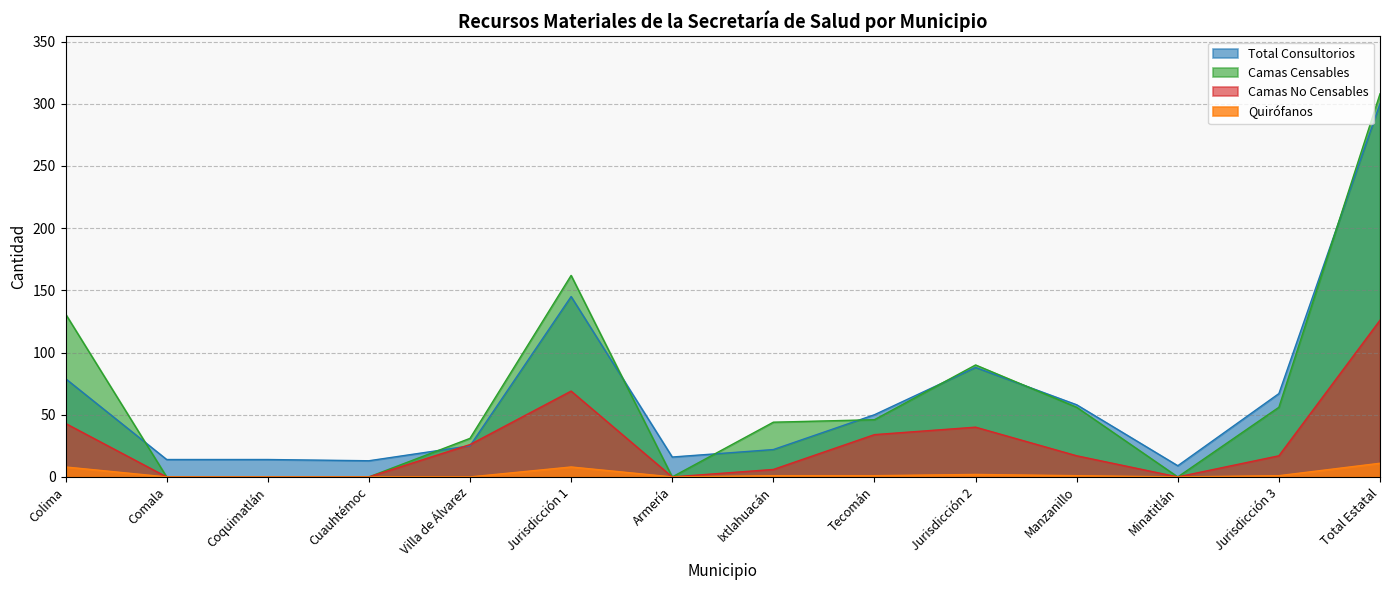

What position from the left is Manzanillo?

11